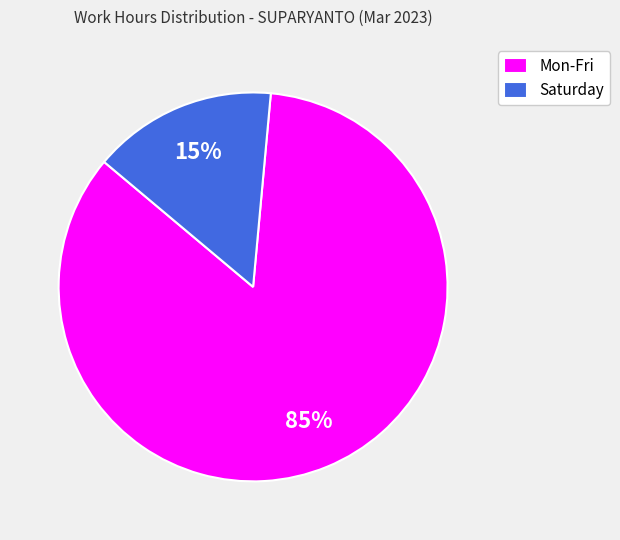

To the nearest percent, what is the average slice percentage?

50%